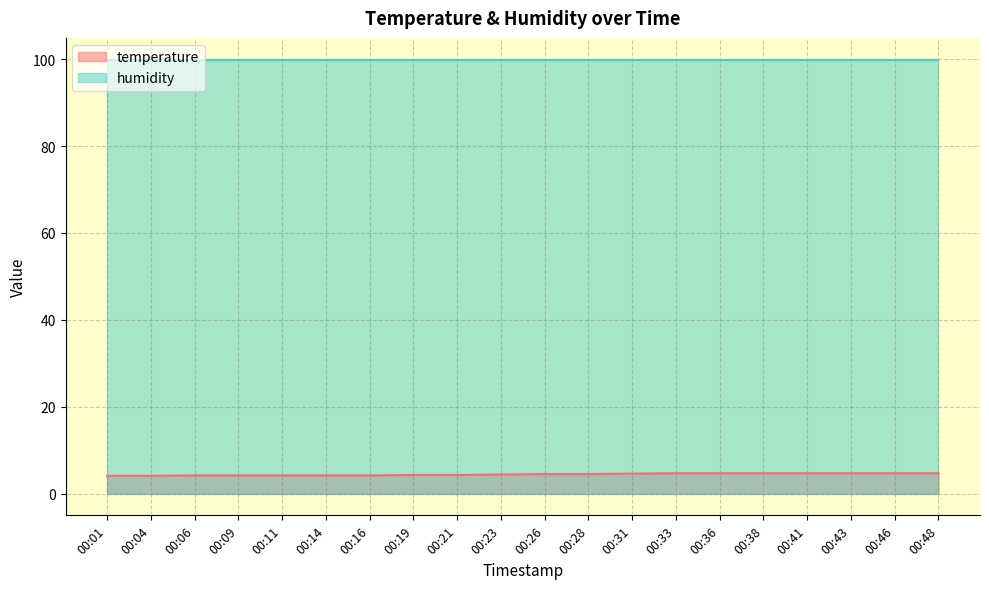

True or false: temperature has a value of 4.7 at 00:33.

True